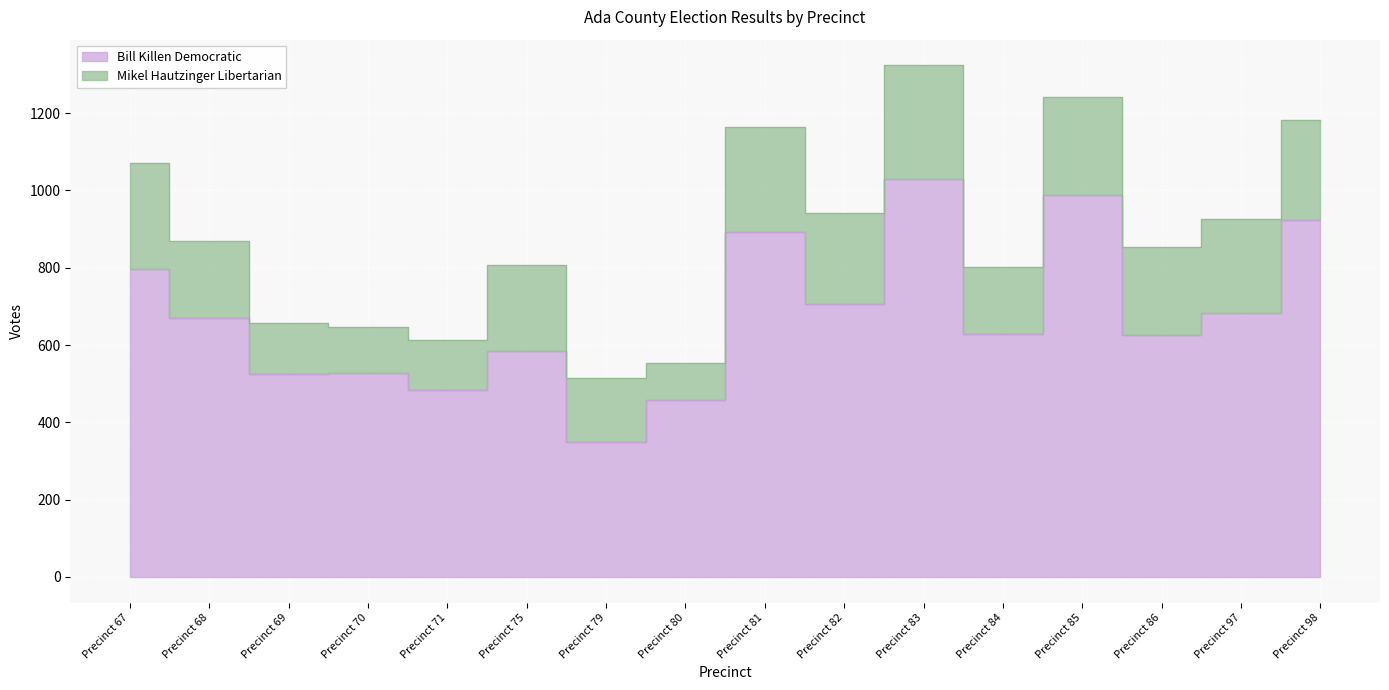

Where is the data nearest to the value 689?

Precinct 97